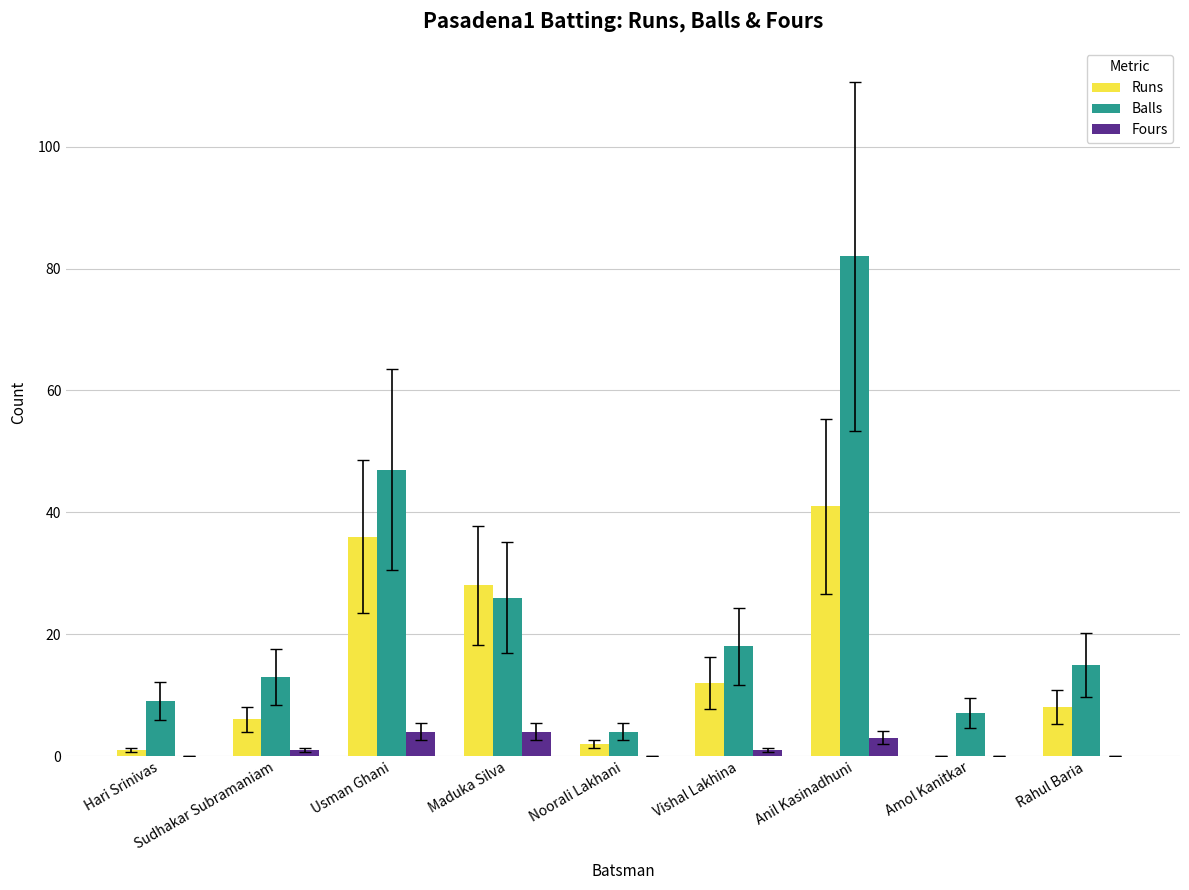

Which series changed the most between Usman Ghani and Rahul Baria?

Balls